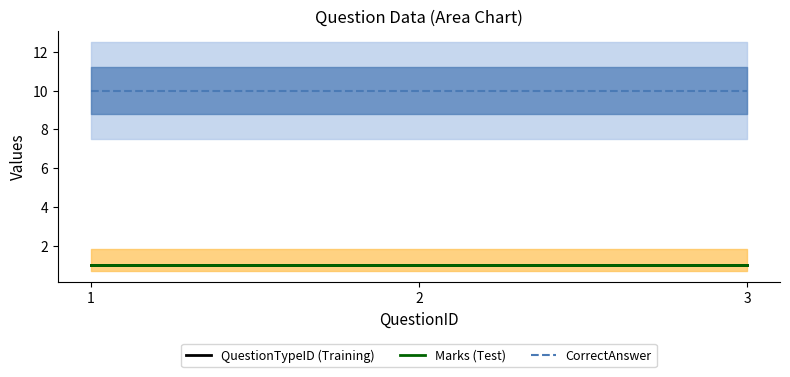

What is the greatest value displayed?

10